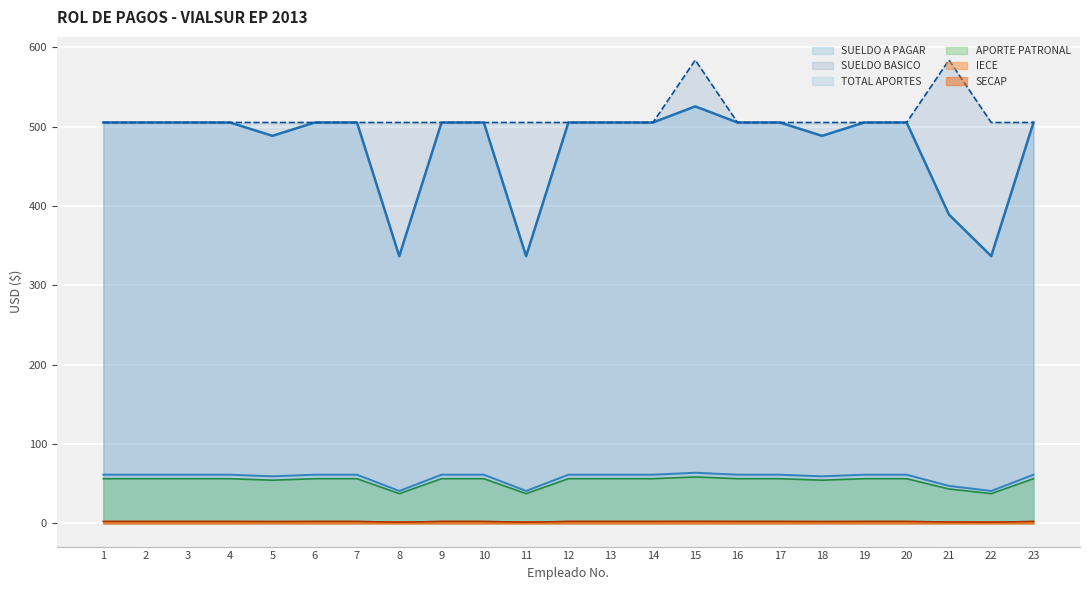

The TOTAL APORTES series shows 32.0 at 10. True or false?

False